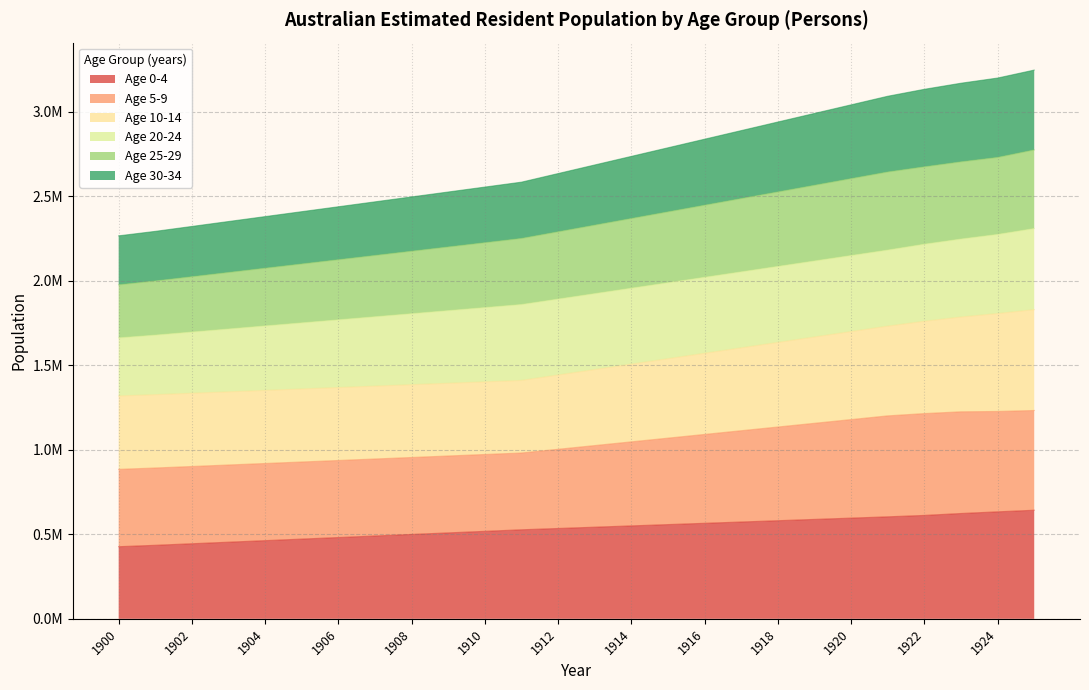

How many data points in 5-9 are less than 1474741?

13